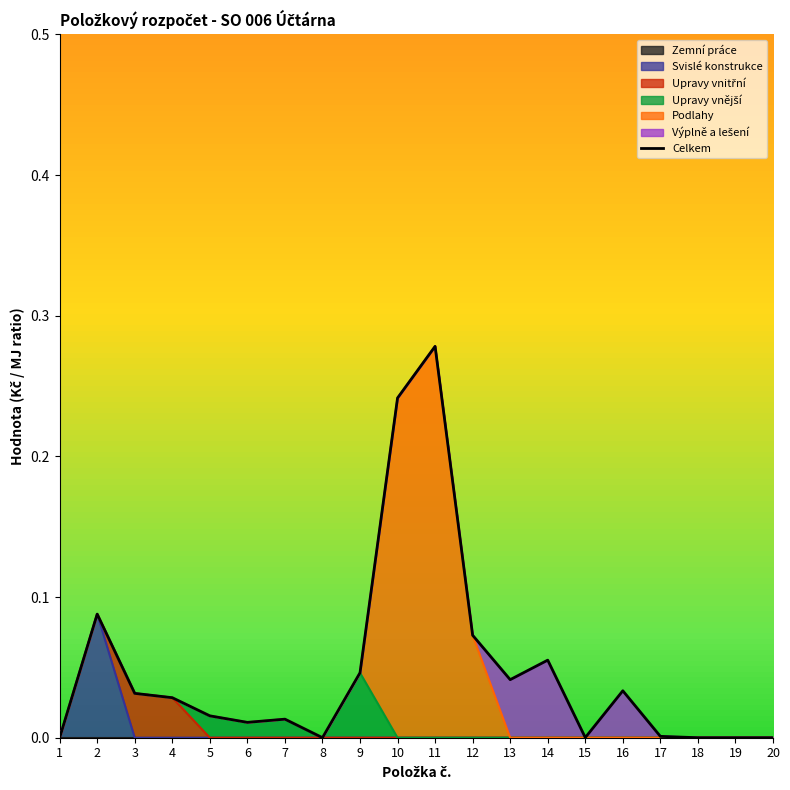

Which label corresponds to the smallest value in the chart?

1